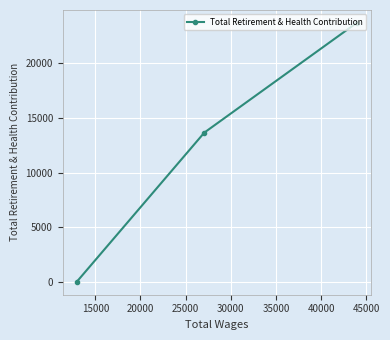

What is the difference between the maximum and minimum values?

23706